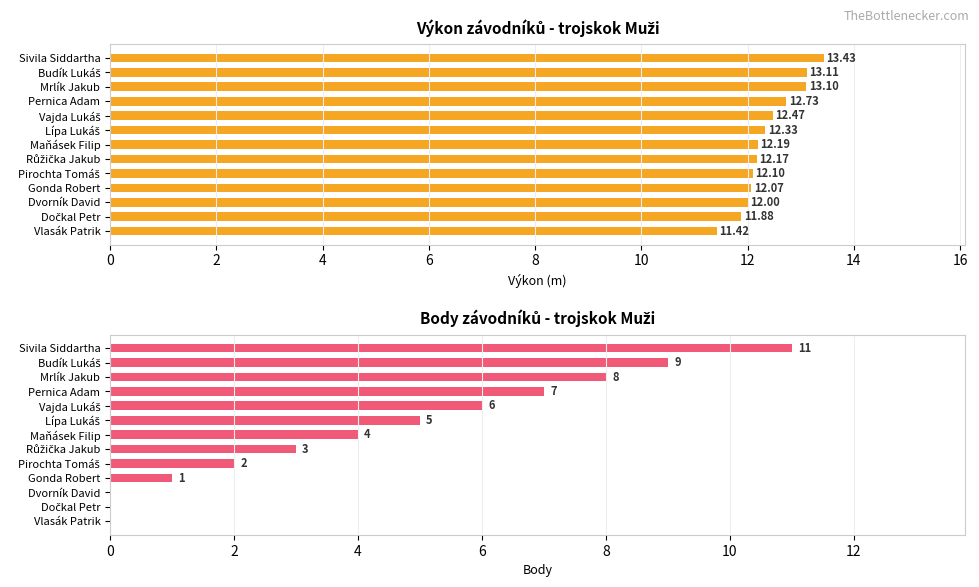

What are all the series names shown in the legend?

Výkon, Body